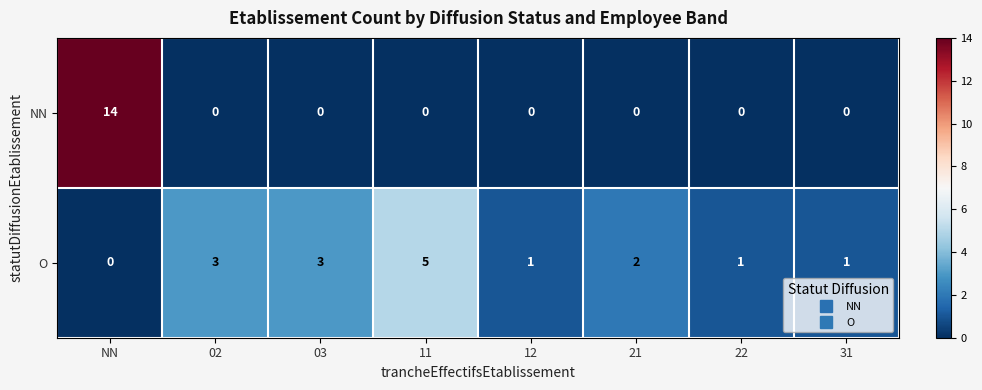

What is the difference between the NN values at NN and 11?

14